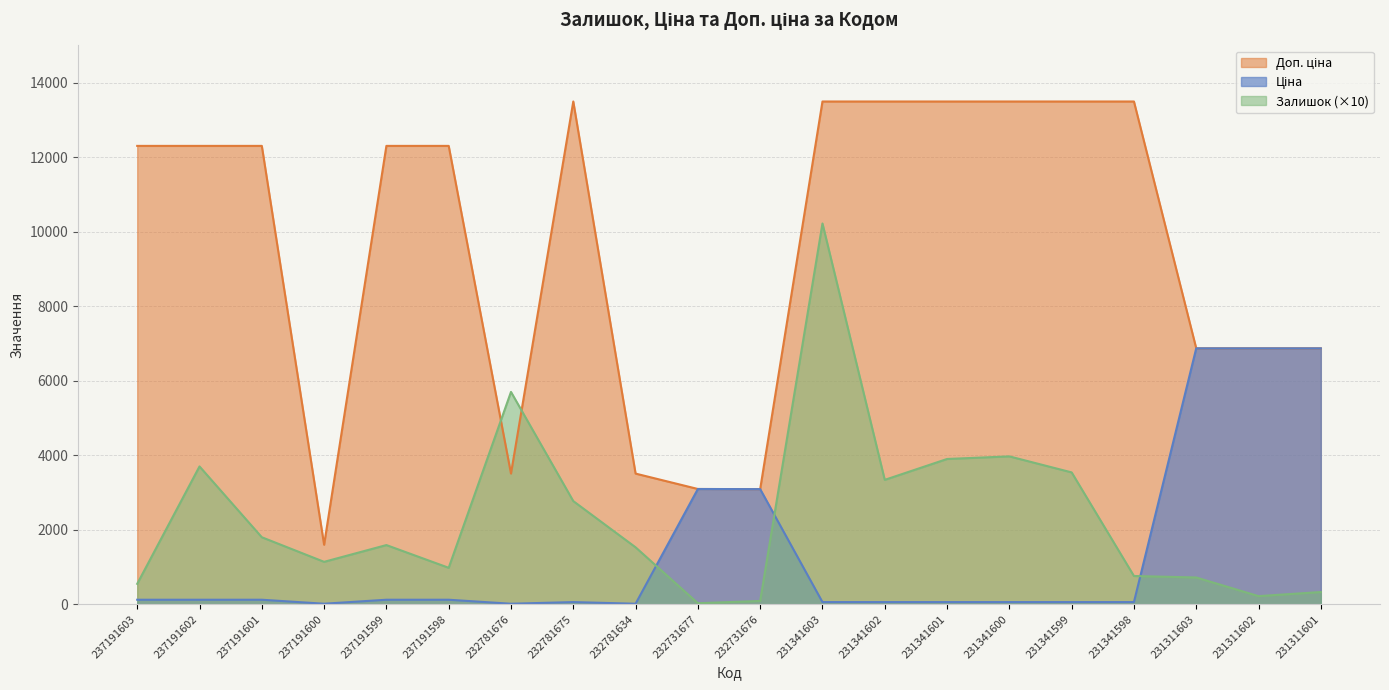

Reading right to left, list all the values displayed in this chart.

Залишок: 330.0	220.0	720.0	760.0	3540.0	3970.0	3900.0	3340.0	10220.0	90.0	30.0	1530.0	2770.0	5700.0	980.0	1590.0	1140.0	1800.0	3700.0	550.0
Ціна: 6869.4	6869.4	6869.4	60.0	60.0	60.0	60.0	60.0	60.0	3091.2	3094.7	15.6	60.0	15.6	123.0	123.0	16.0	123.0	123.0	123.0
Доп. ціна: 6869.4	6869.4	6869.4	13493.2	13493.2	13493.2	13493.2	13493.2	13493.2	3091.0	3095.0	3508.0	13493.2	3508.0	12302.0	12302.0	1599.0	12302.0	12302.0	12302.0